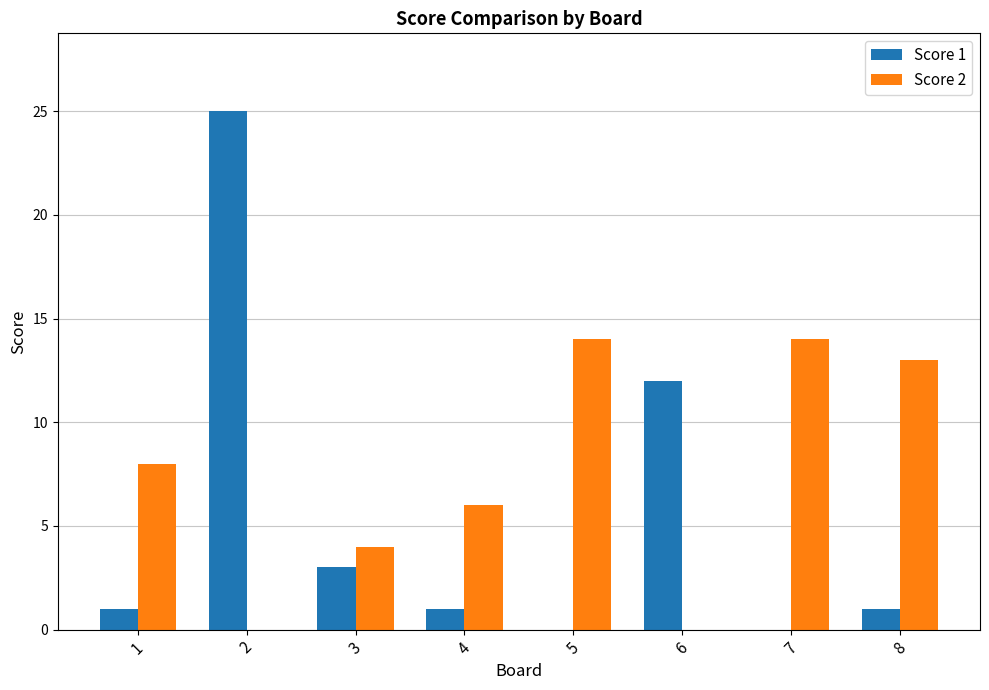

The Score 2 series shows 4 at 3. True or false?

True